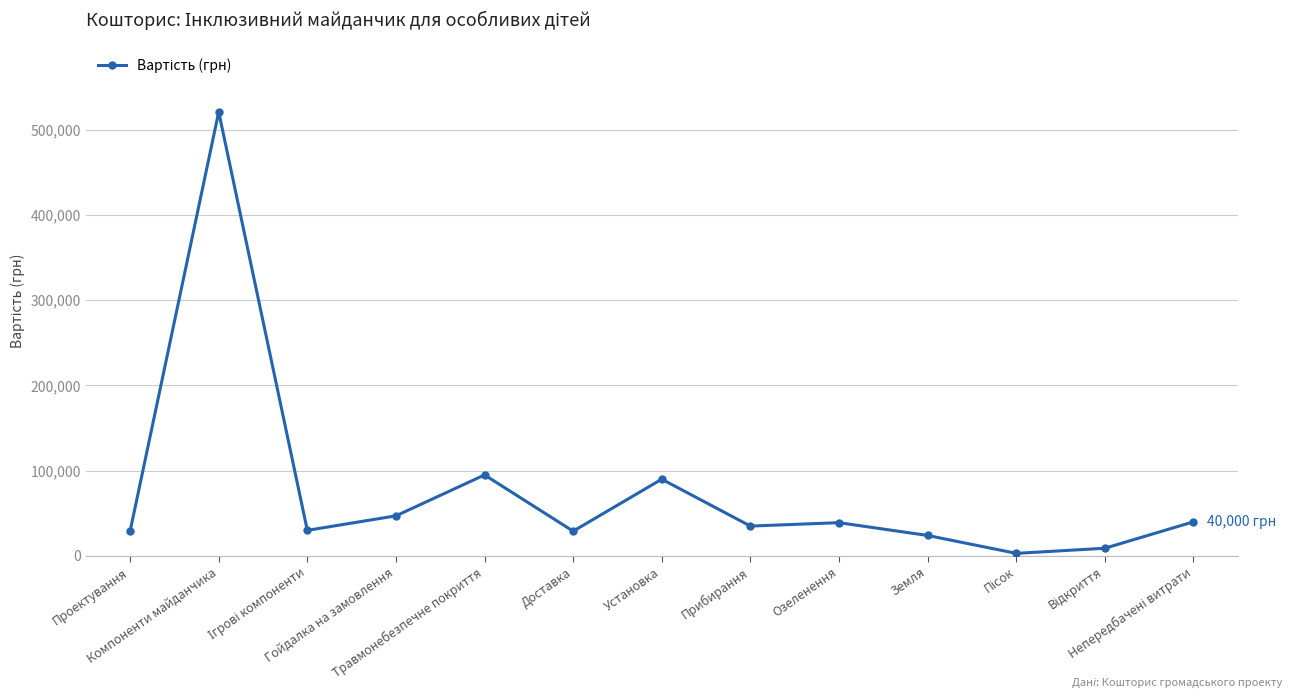

Read the value at Озеленення.

39000